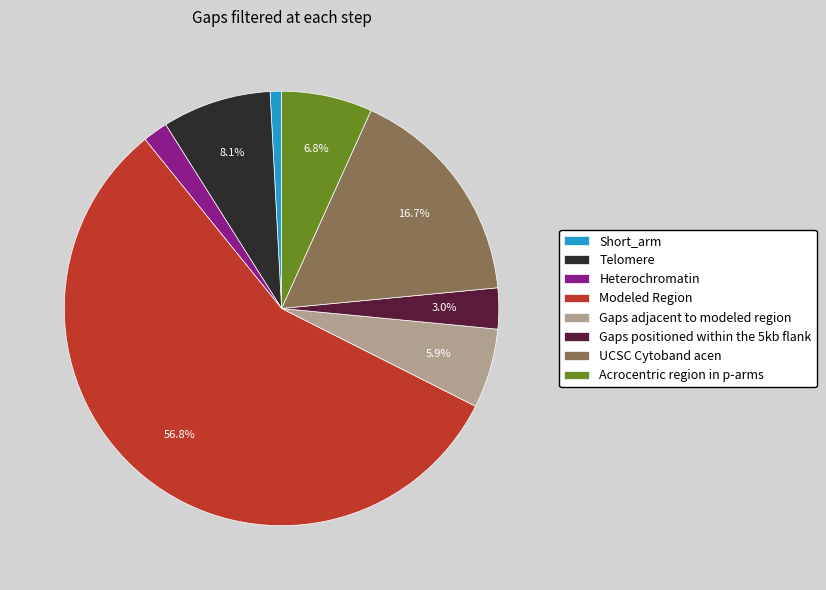

Does any single category account for the majority?

Yes